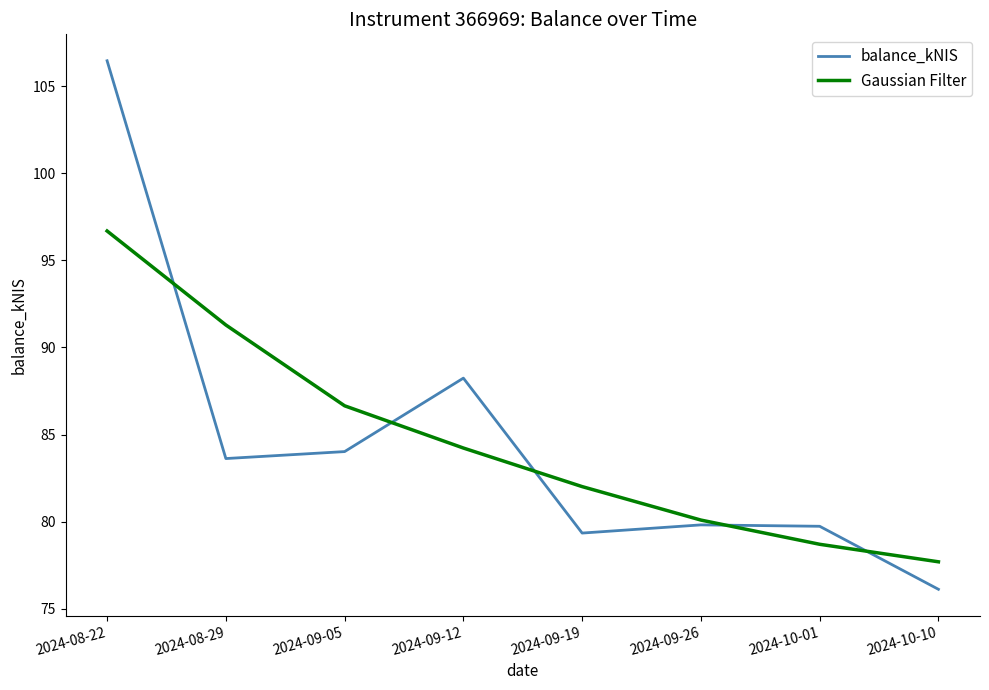

At which category is the sum across all series the highest?

2024-08-22